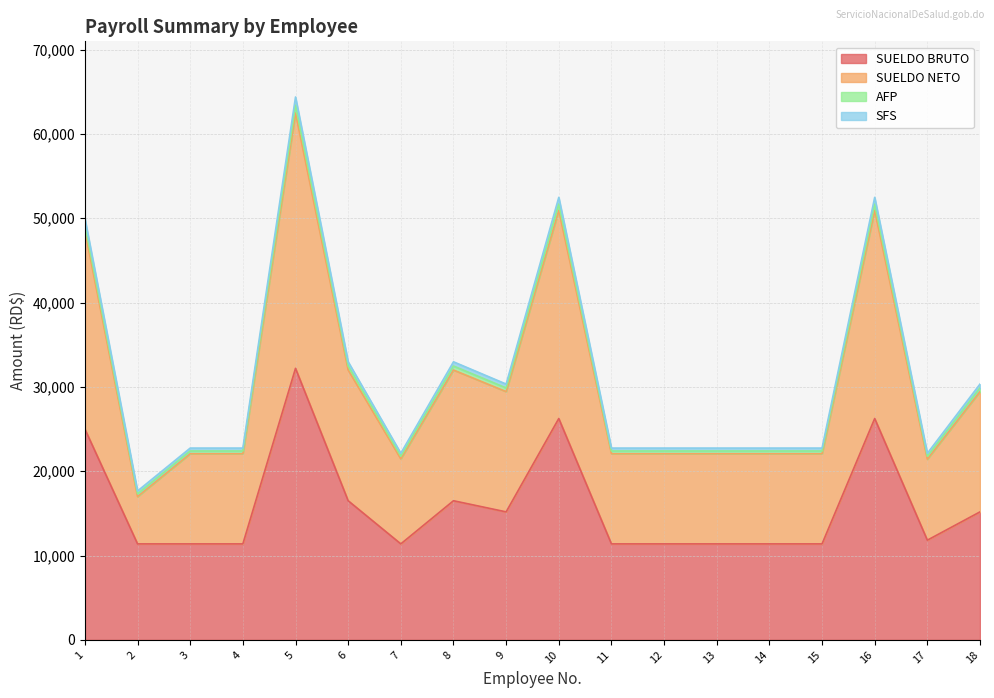

Which label corresponds to the smallest value in the chart?

2